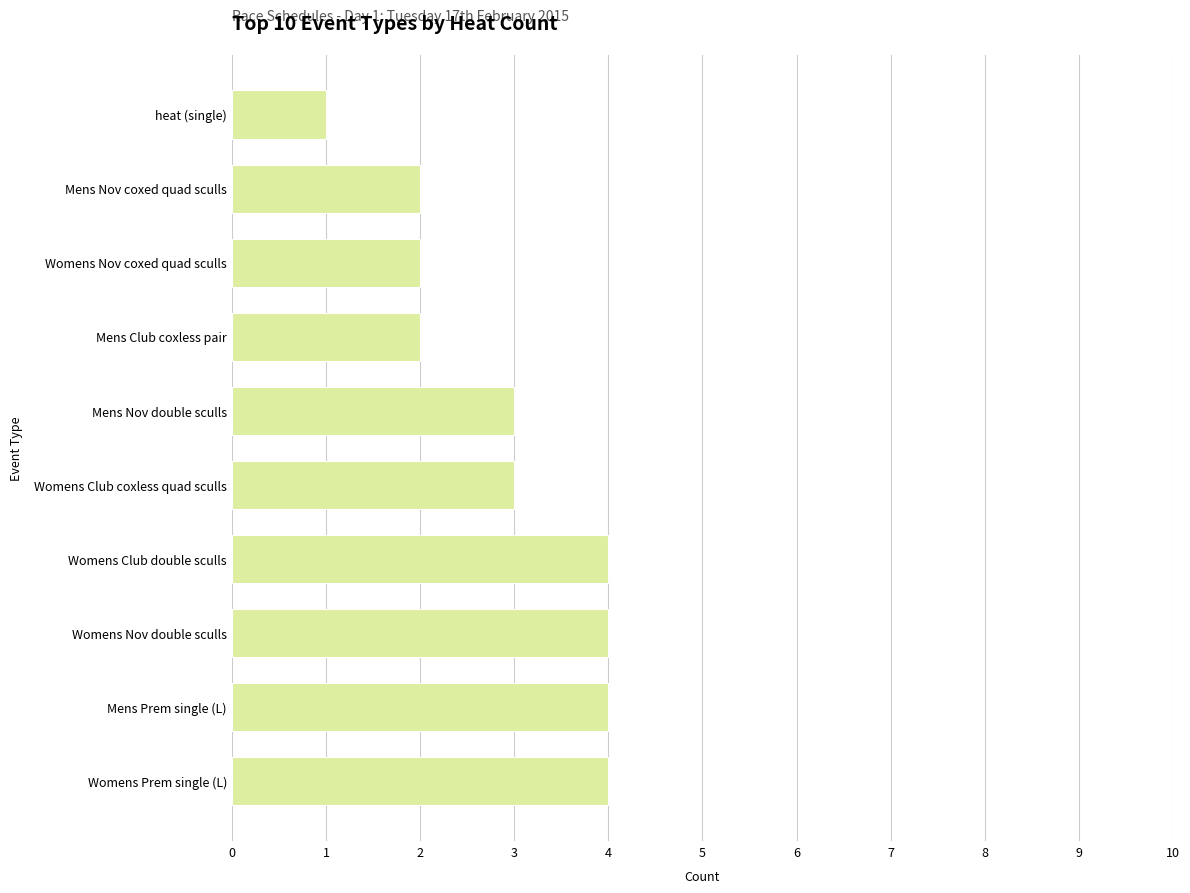

What is the maximum value shown in the chart?

4